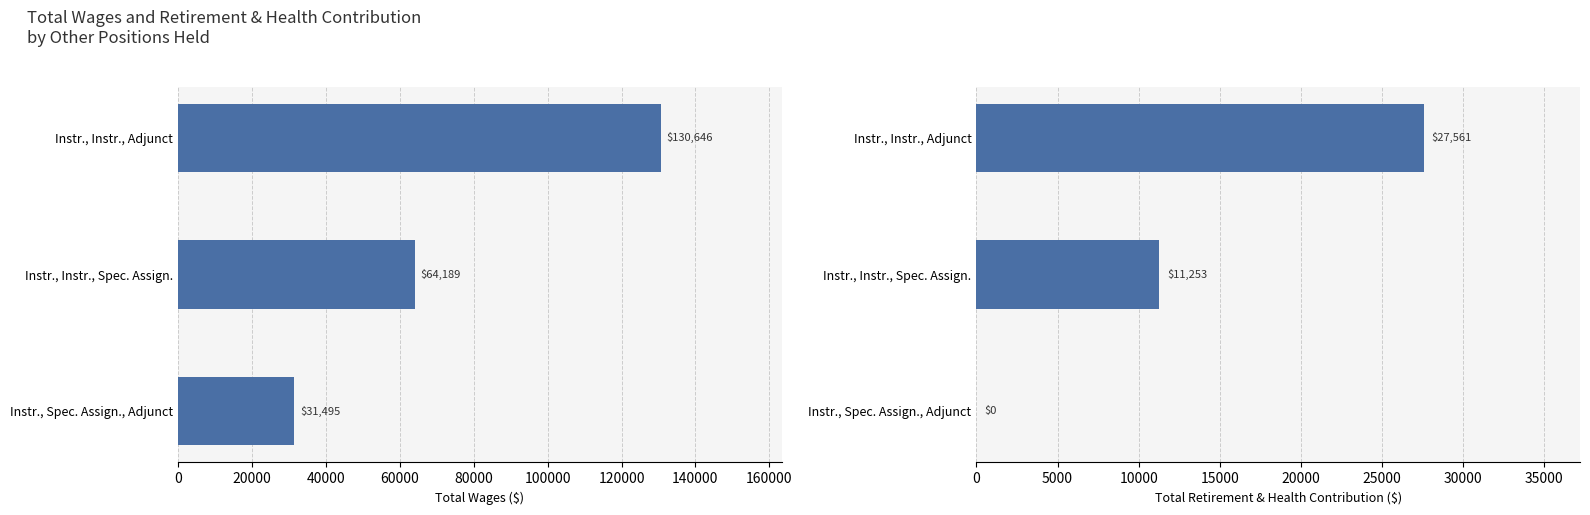

What is the average value of the Total Retirement & Health Contribution series?

12938